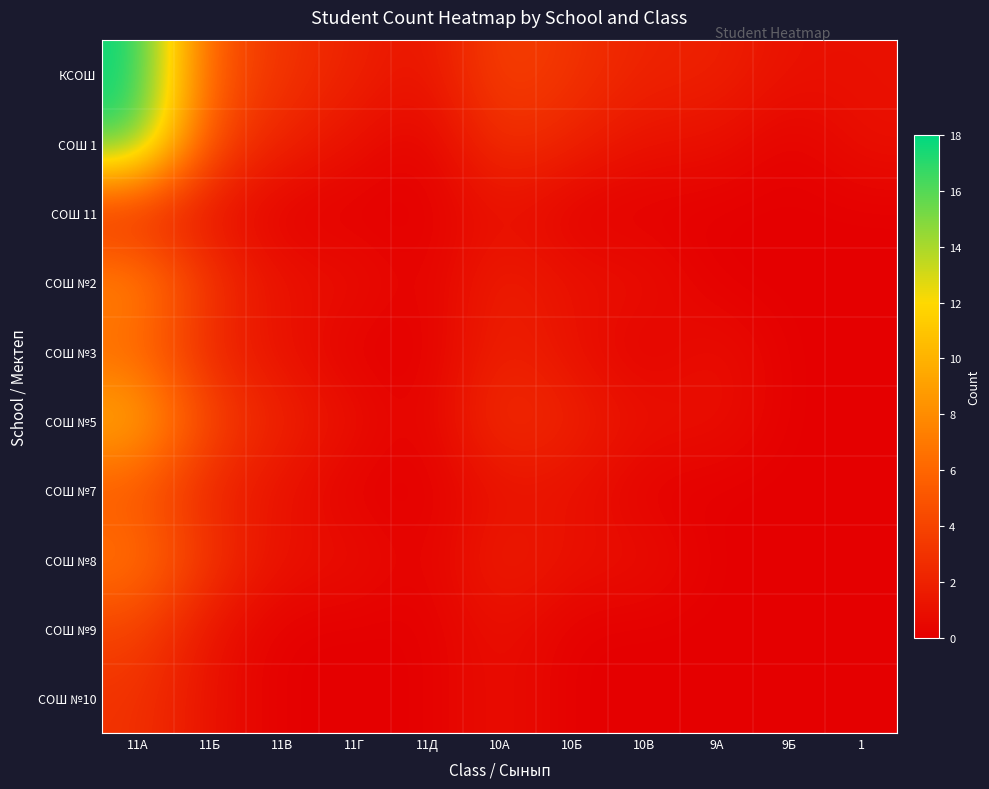

Reading left to right, list all the values displayed in this chart.

КСОШ: 11А=18	11Б=5	11В=3	11Г=2	11Д=1	10А=4	10Б=3	10В=2	9А=2	9Б=1	1=1
СОШ 1: 11А=17	11Б=4	11В=2	11Г=1	11Д=0	10А=3	10Б=2	10В=1	9А=1	9Б=0	1=1
СОШ 11: 11А=2	11Б=1	11В=0	11Г=0	11Д=0	10А=1	10Б=0	10В=0	9А=0	9Б=0	1=0
СОШ №2: 11А=8	11Б=3	11В=1	11Г=1	11Д=0	10А=2	10Б=1	10В=1	9А=0	9Б=0	1=0
СОШ №3: 11А=6	11Б=2	11В=1	11Г=0	11Д=0	10А=2	10Б=1	10В=0	9А=1	9Б=0	1=0
СОШ №5: 11А=10	11Б=4	11В=2	11Г=1	11Д=0	10А=3	10Б=2	10В=1	9А=1	9Б=0	1=0
СОШ №7: 11А=5	11Б=2	11В=1	11Г=0	11Д=0	10А=1	10Б=1	10В=0	9А=0	9Б=0	1=0
СОШ №8: 11А=7	11Б=3	11В=1	11Г=1	11Д=0	10А=2	10Б=1	10В=1	9А=0	9Б=0	1=0
СОШ №9: 11А=4	11Б=1	11В=0	11Г=0	11Д=0	10А=1	10Б=0	10В=0	9А=0	9Б=0	1=0
СОШ №10: 11А=3	11Б=1	11В=0	11Г=0	11Д=0	10А=1	10Б=0	10В=0	9А=0	9Б=0	1=0